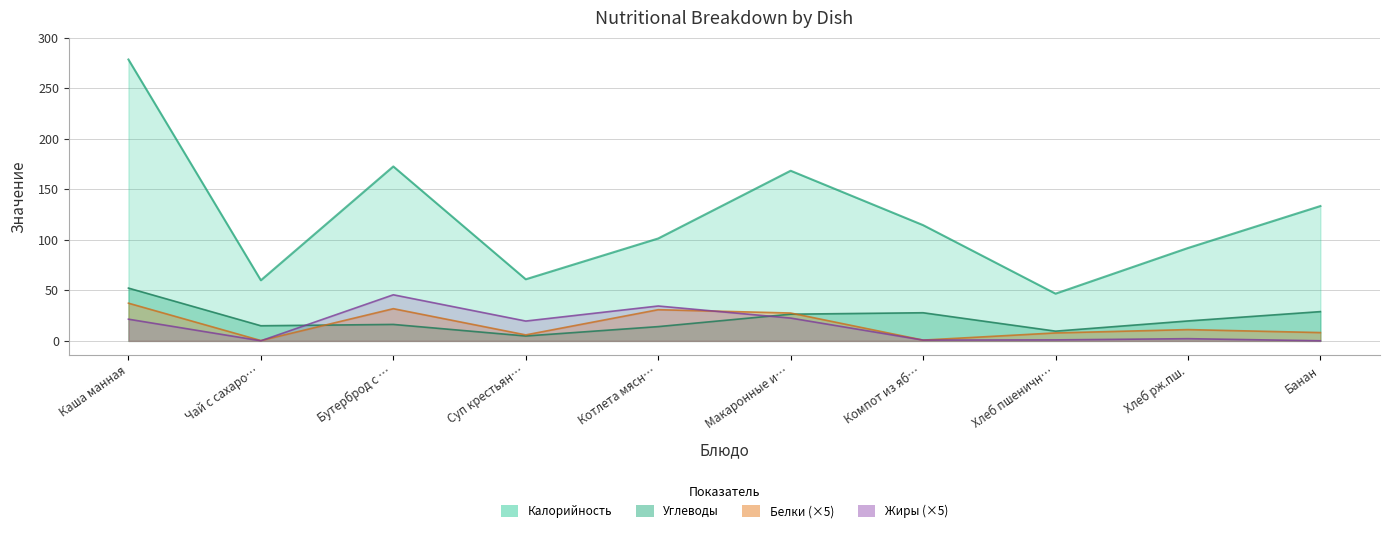

Between Бутерброд с … and Суп крестьян…, which series saw the biggest shift?

Калорийность